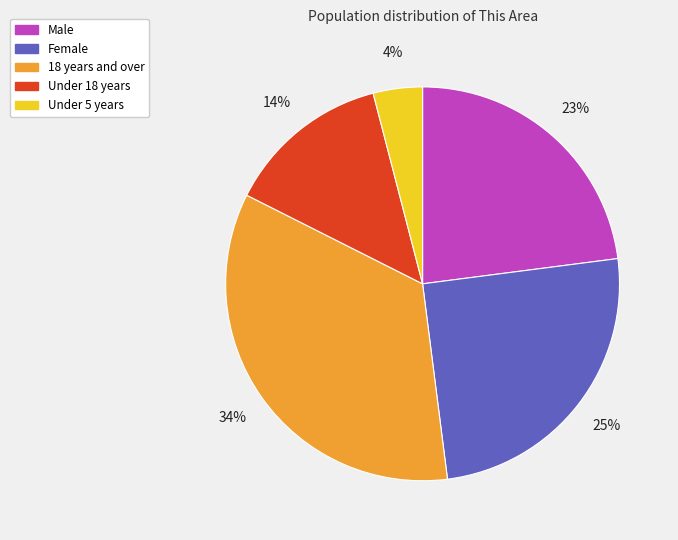

Does any single category account for the majority?

No